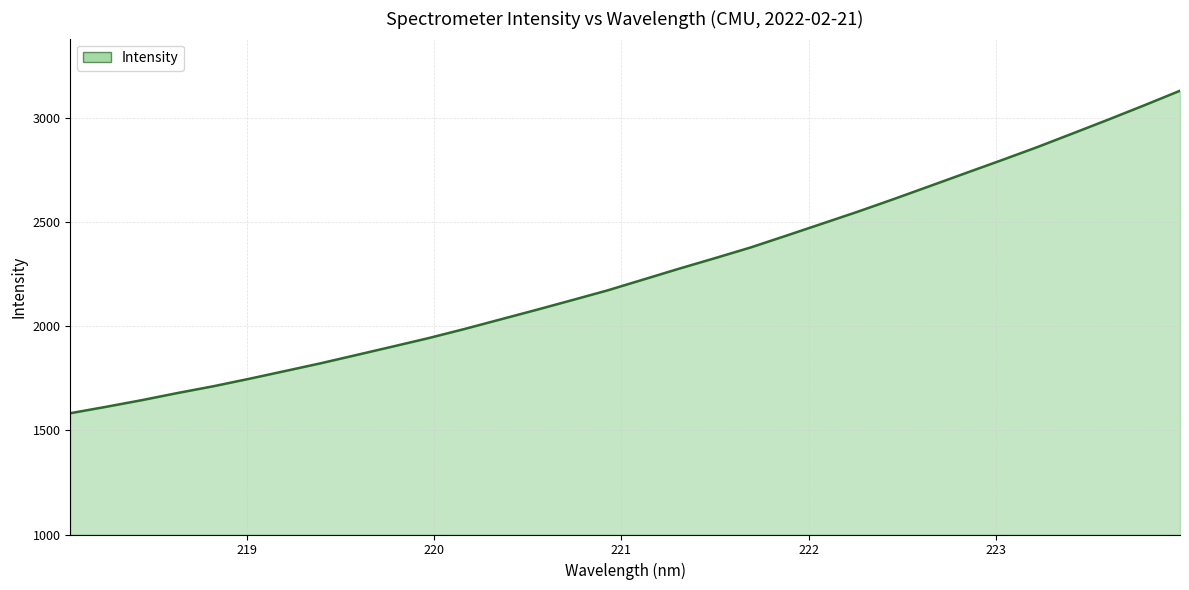

How many series are shown in this chart?

1